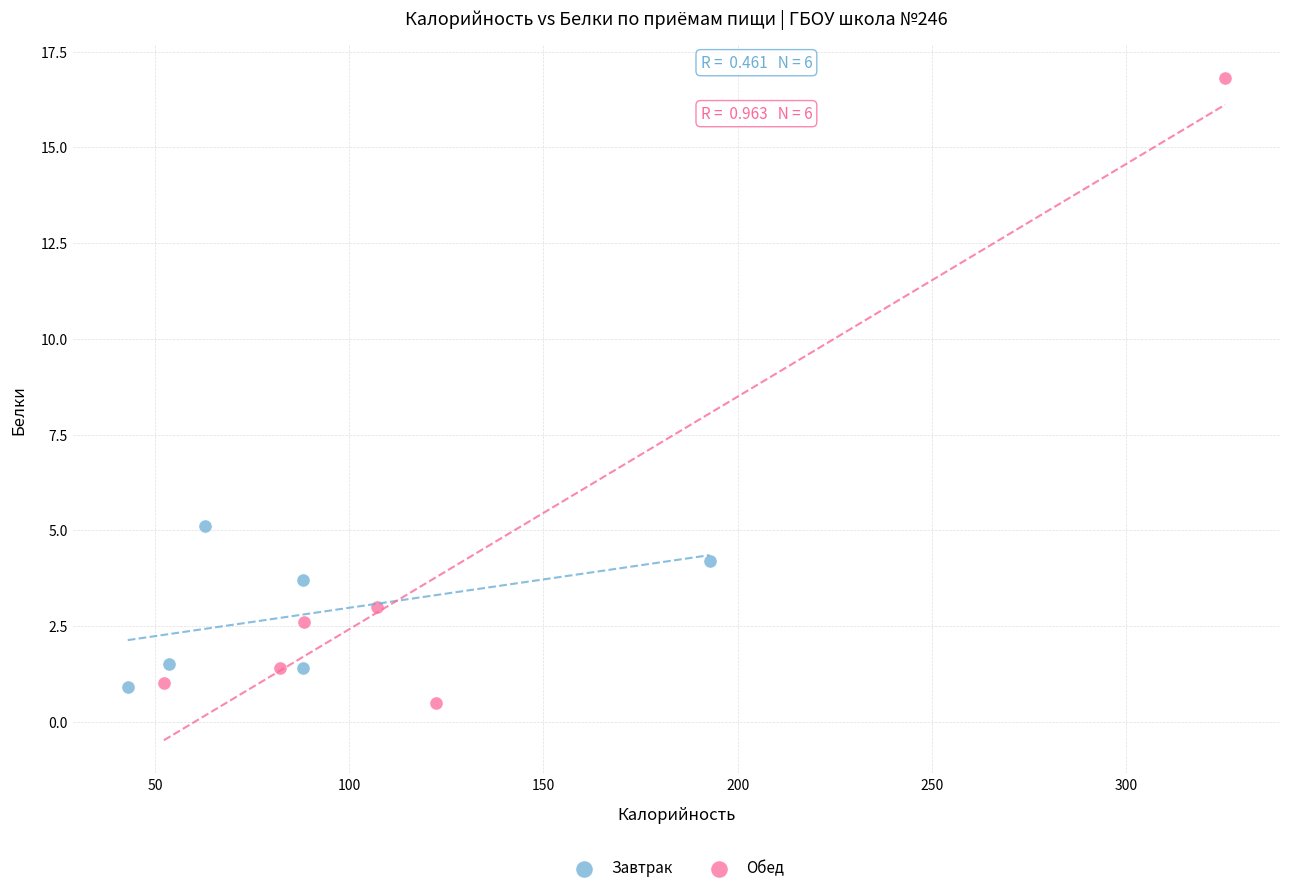

Which series contains the lowest Y value?

Обед